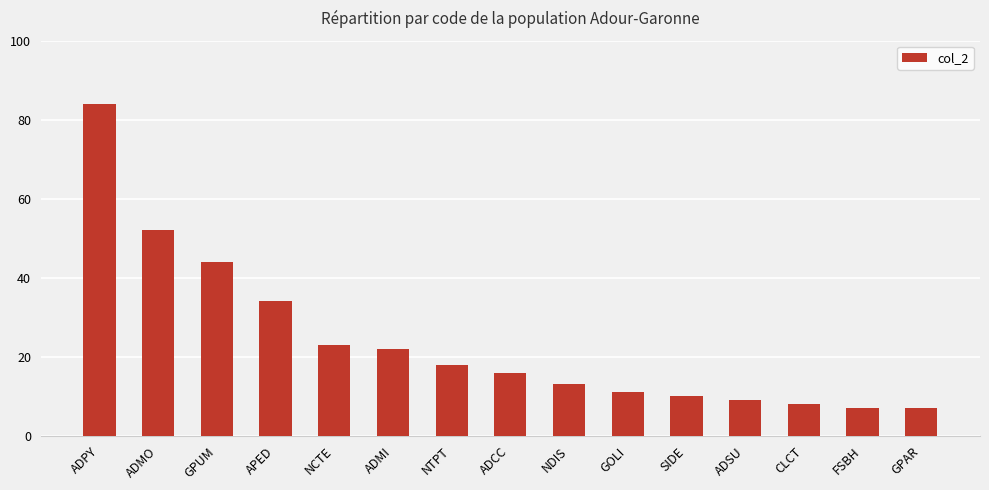

Are the bars horizontal?

No